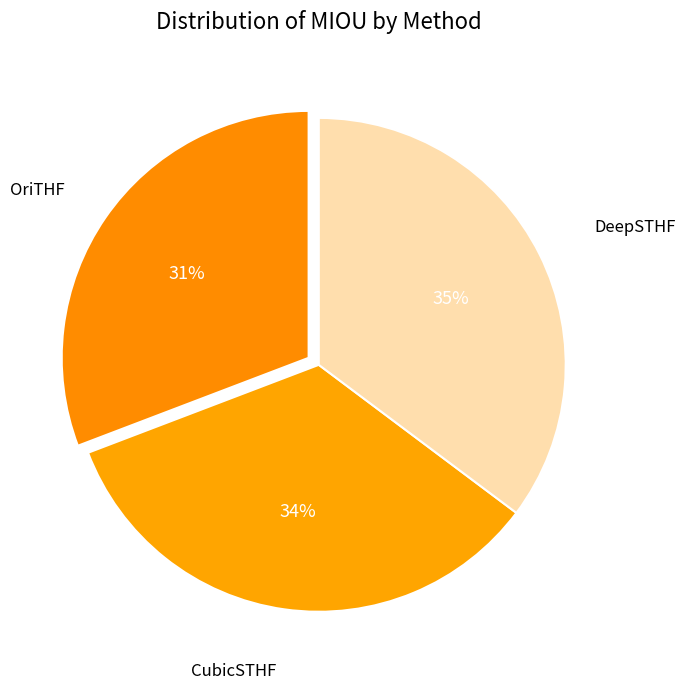

Rank the categories by value from lowest to highest.

OriTHF, CubicSTHF, DeepSTHF